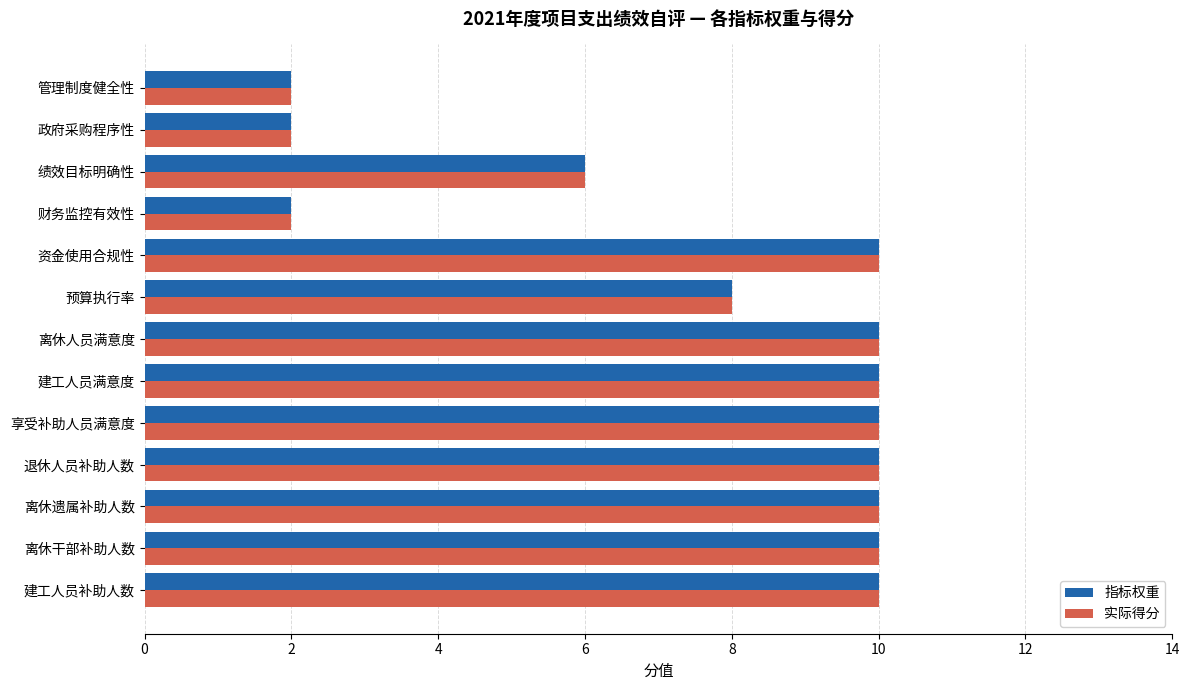

What is the difference between the second highest and minimum values in the 指标权重 series?

8